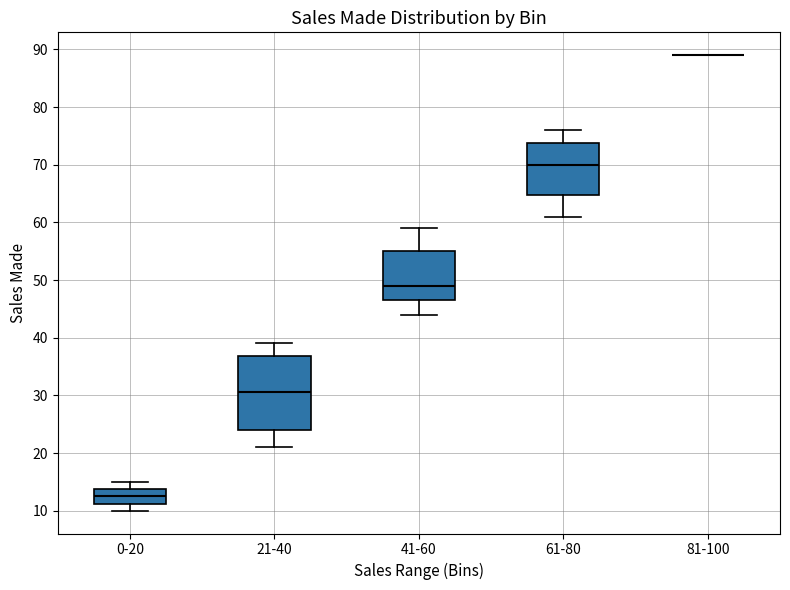

Reading left to right, transcribe this box plot: for each box, give where its median line is, the range the box spans, and where its two whiskers end, as read against the y-axis. The values are not printed on the chart, so give them approximately, as read against the axis.

0-20: median 13, box 11 to 14, whiskers 10 to 15
21-40: median 31, box 24 to 37, whiskers 21 to 39
41-60: median 49, box 47 to 55, whiskers 44 to 59
61-80: median 70, box 65 to 74, whiskers 61 to 76
81-100: box collapsed to a line at 89, whiskers 89 to 89